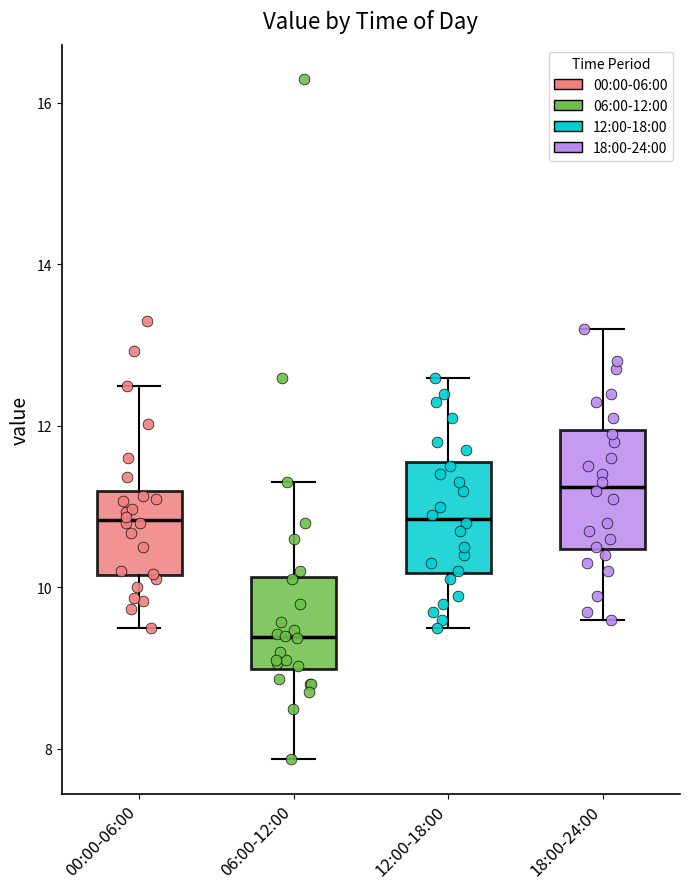

Which box has the highest median line?

18:00-24:00